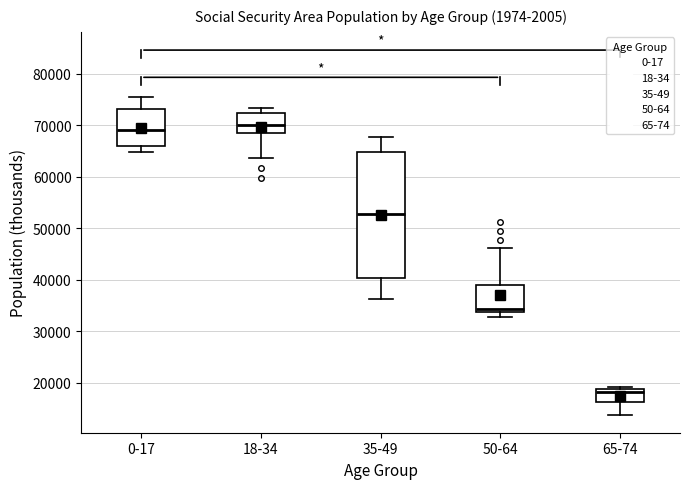

Which box is the tallest, from its lower edge to its upper edge?

35-49